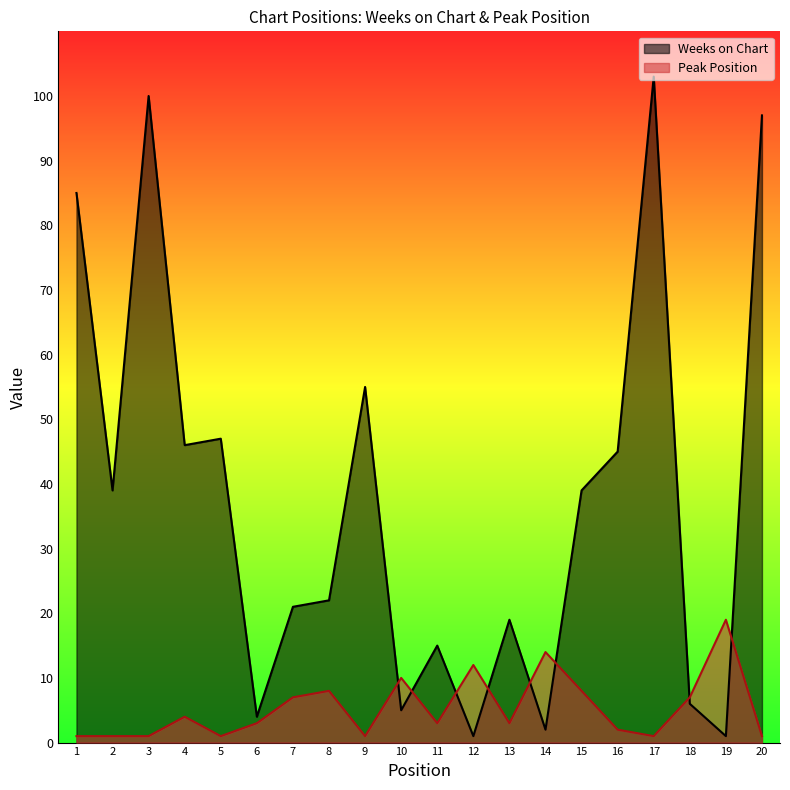

What is the difference between the highest and lowest values at 15?

31